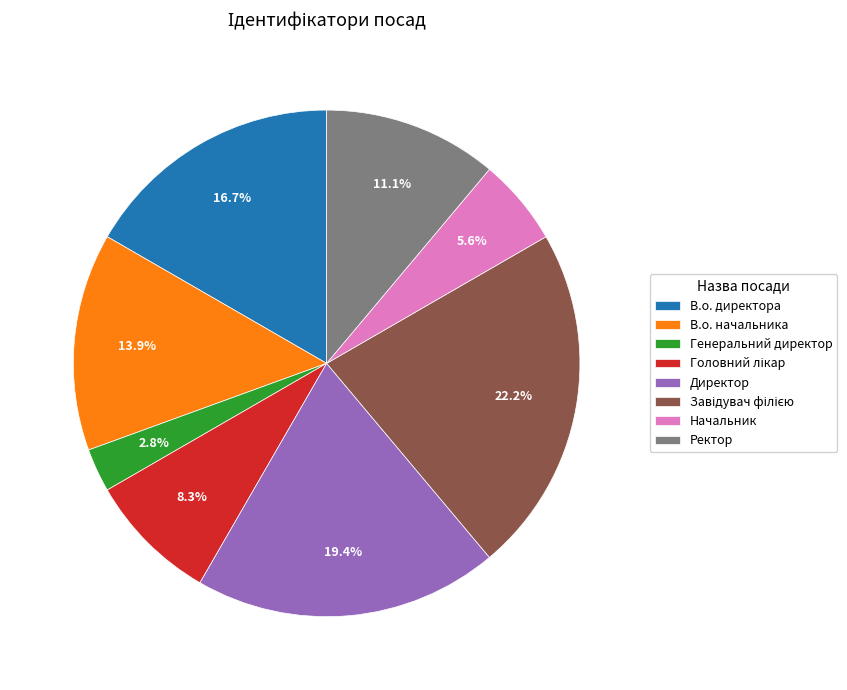

What is the ratio of the value at В.о. начальника to the value at Генеральний директор?

5.0